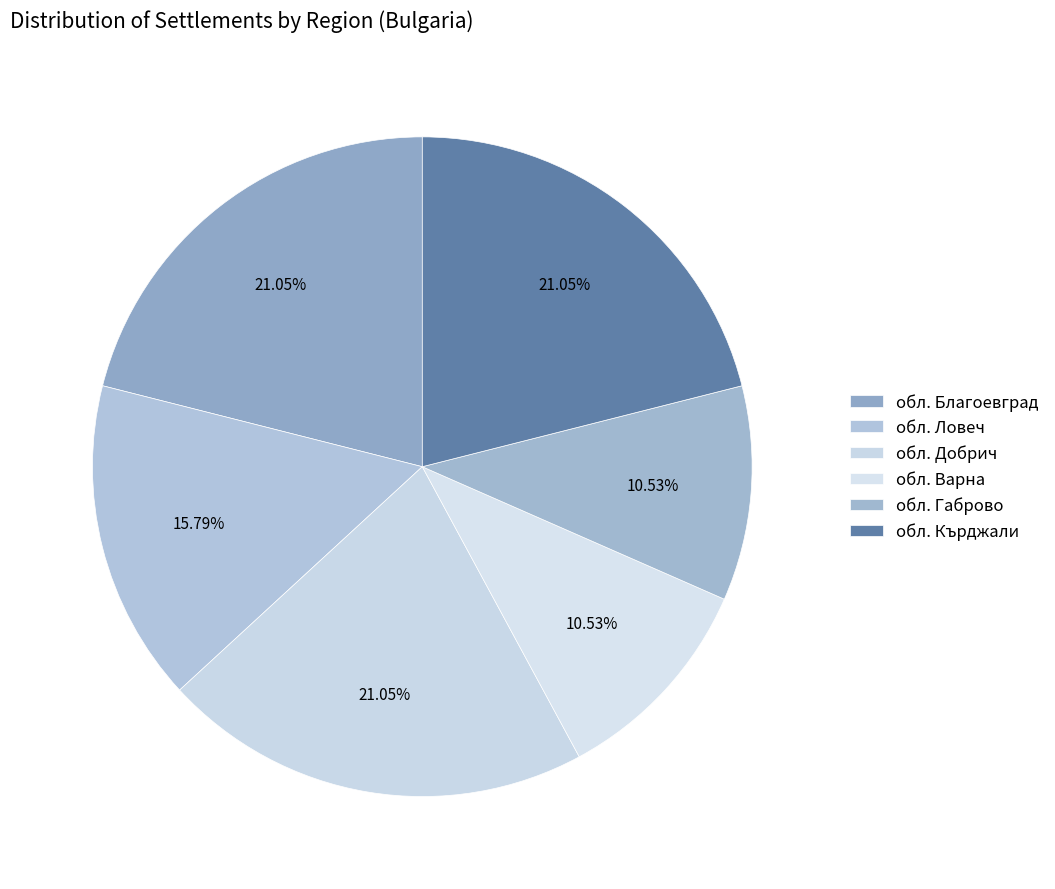

Is it true that обл. Кърджали is 13% of the pie?

False